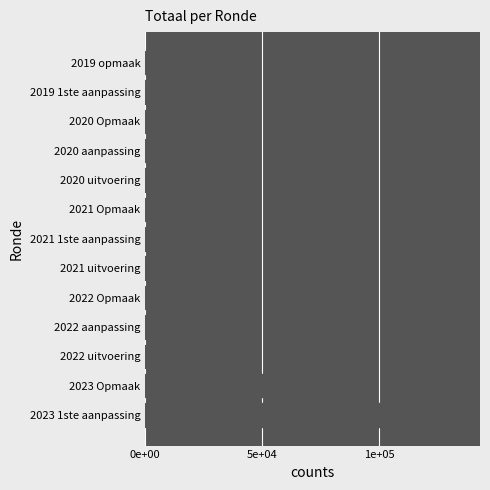

Does the chart contain any negative values?

No